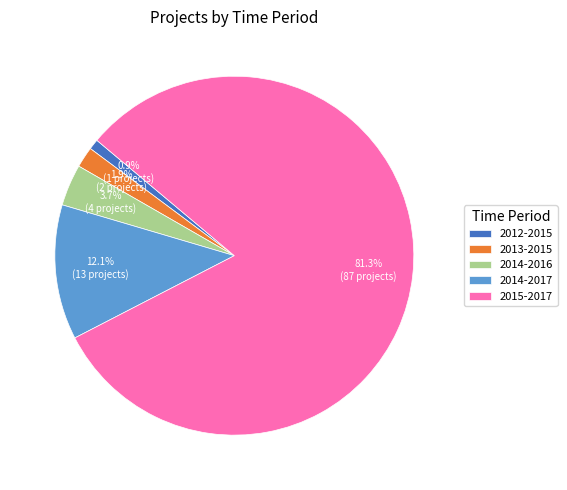

True or false: 2014-2016 accounts for 18% of the total.

False